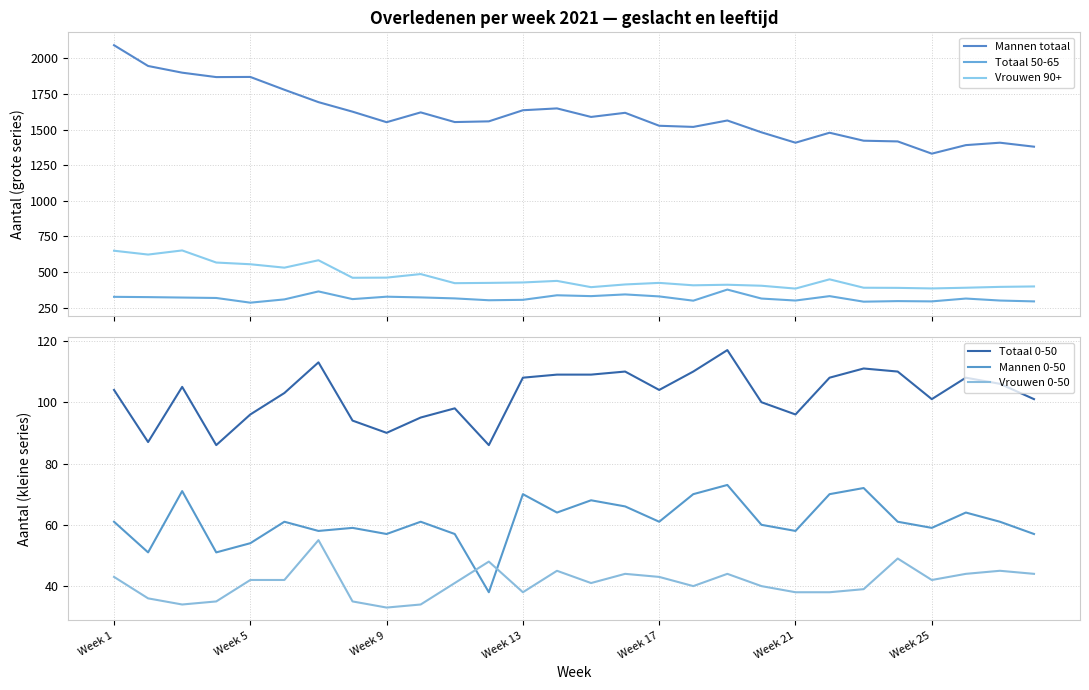

Does the chart display data point markers on the line(s)?

No